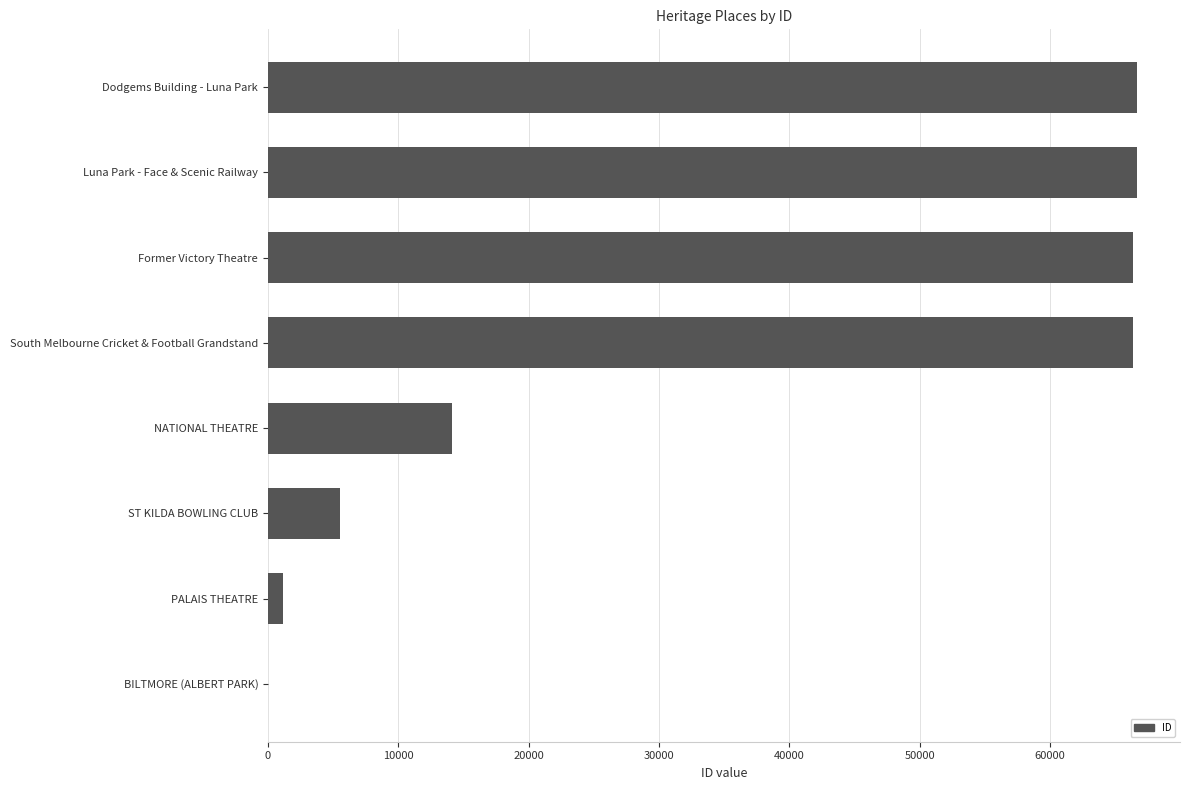

At which label is the value closest to 33319?

NATIONAL THEATRE